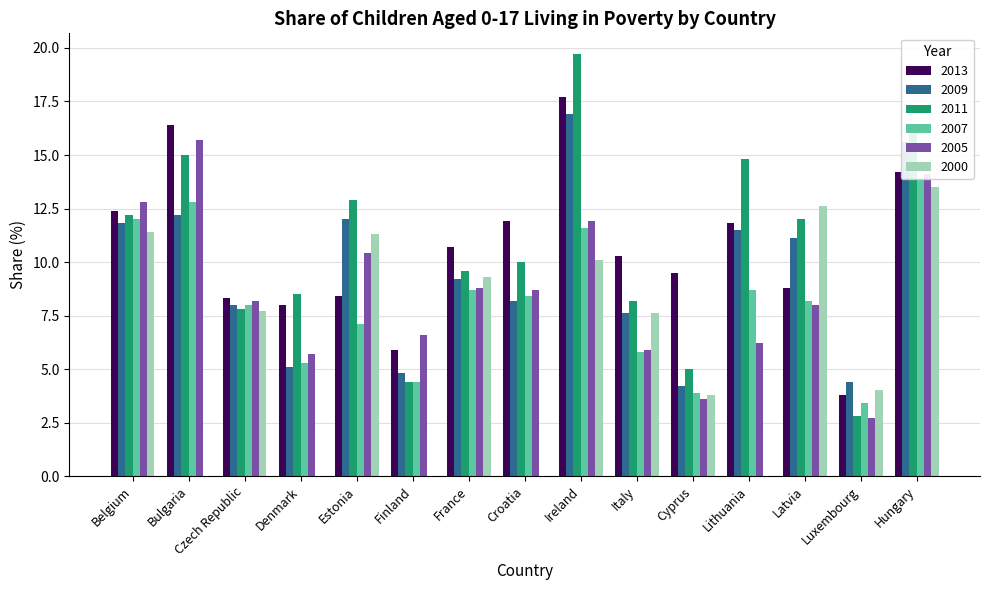

Which category has the lowest value in the 2013 series?

Luxembourg